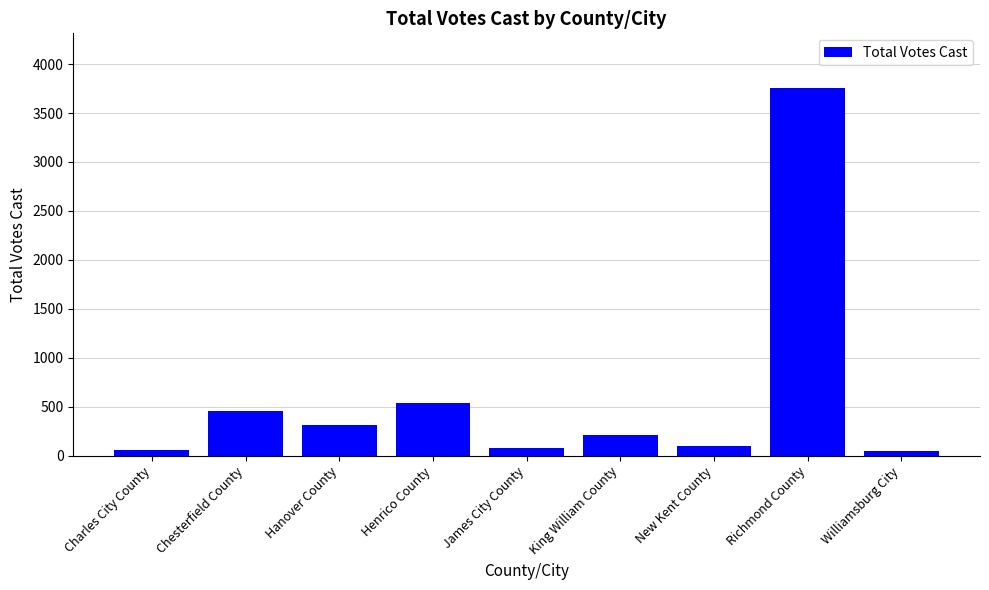

What position from the left is Richmond County?

8